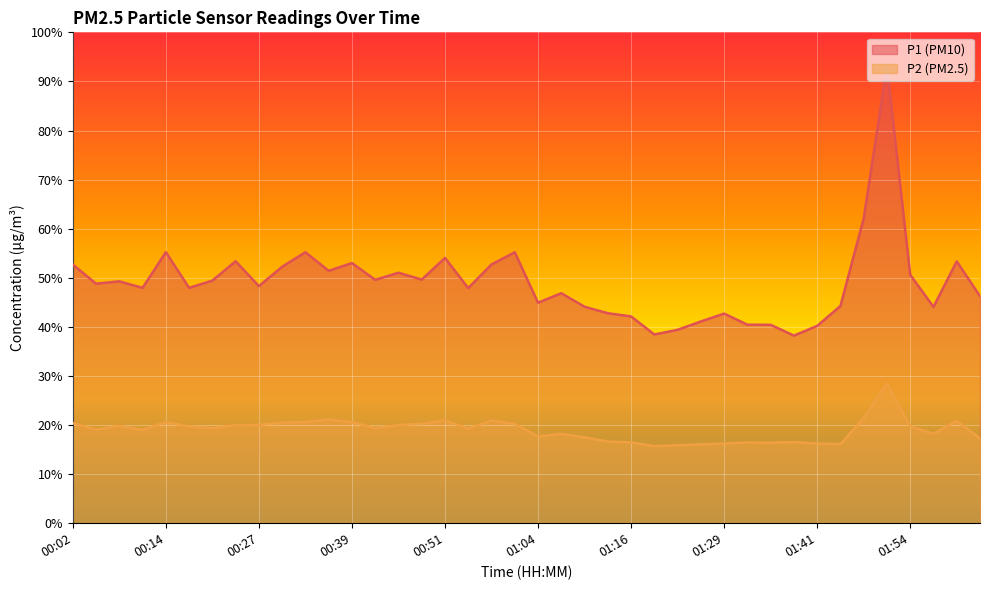

The value of P1 at 00:42 is 79.1. True or false?

False